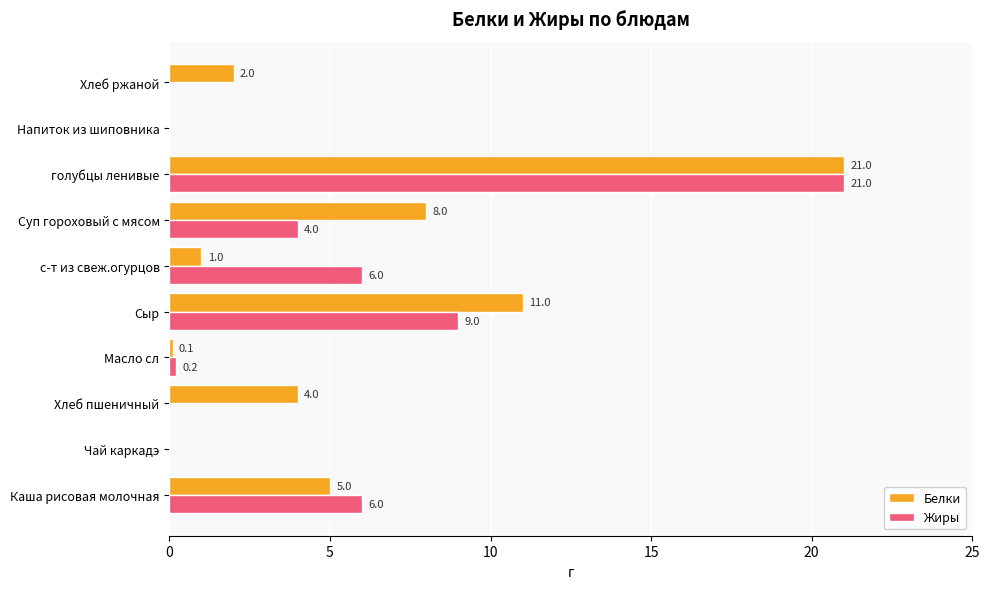

The value of Белки at Хлеб ржаной is 2.8. True or false?

False